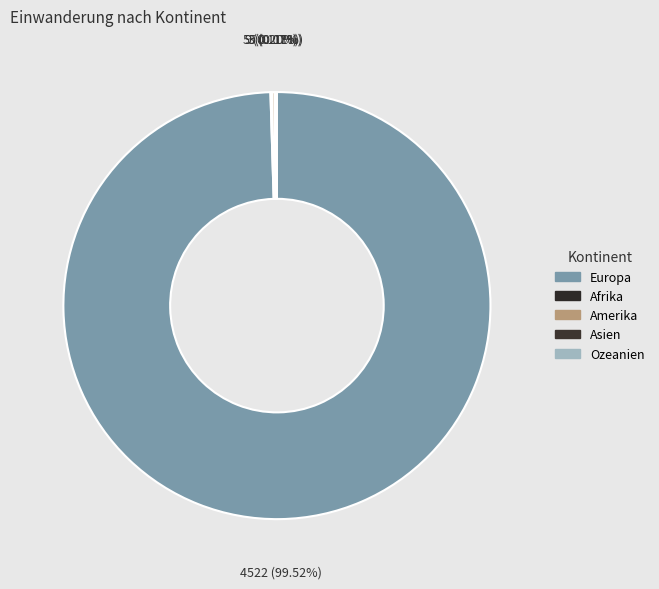

True or false: Afrika accounts for 0% of the total.

True